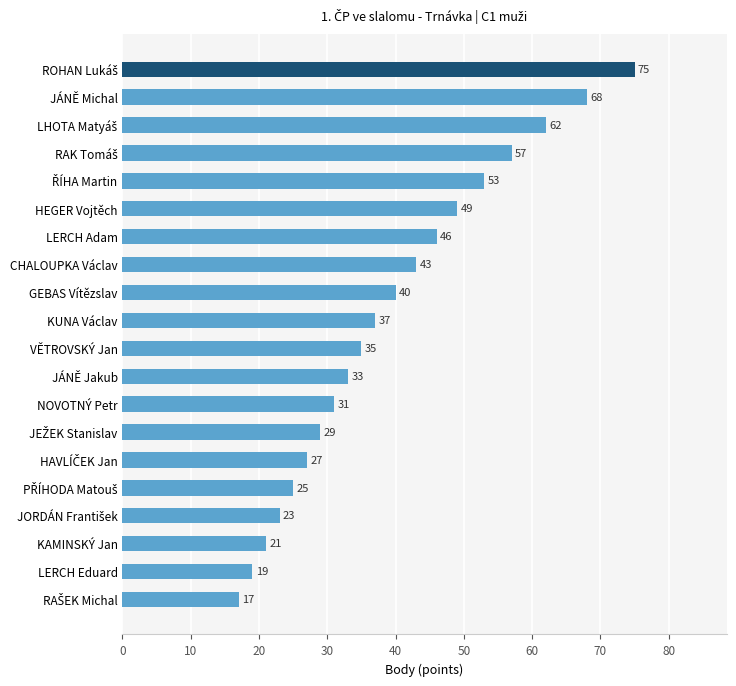

How many distinct data groups are displayed?

1